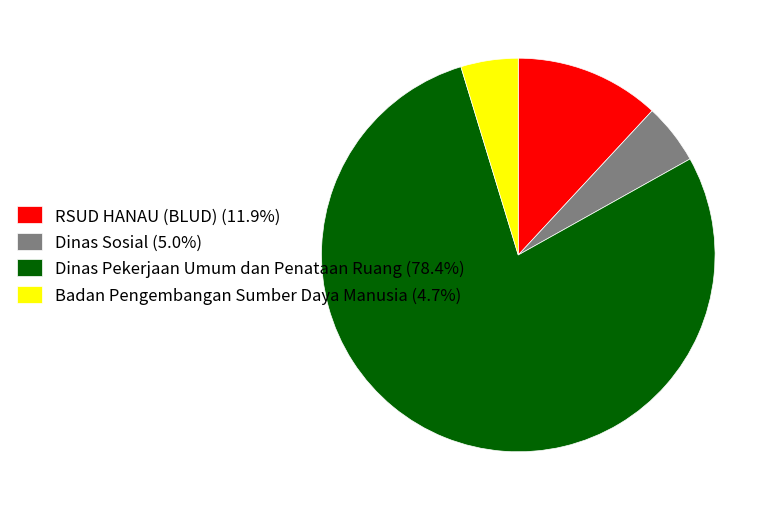

Do Dinas Pekerjaan Umum dan Penataan Ruang (78.4%) and Dinas Sosial (5.0%) together represent more than half of the pie?

Yes